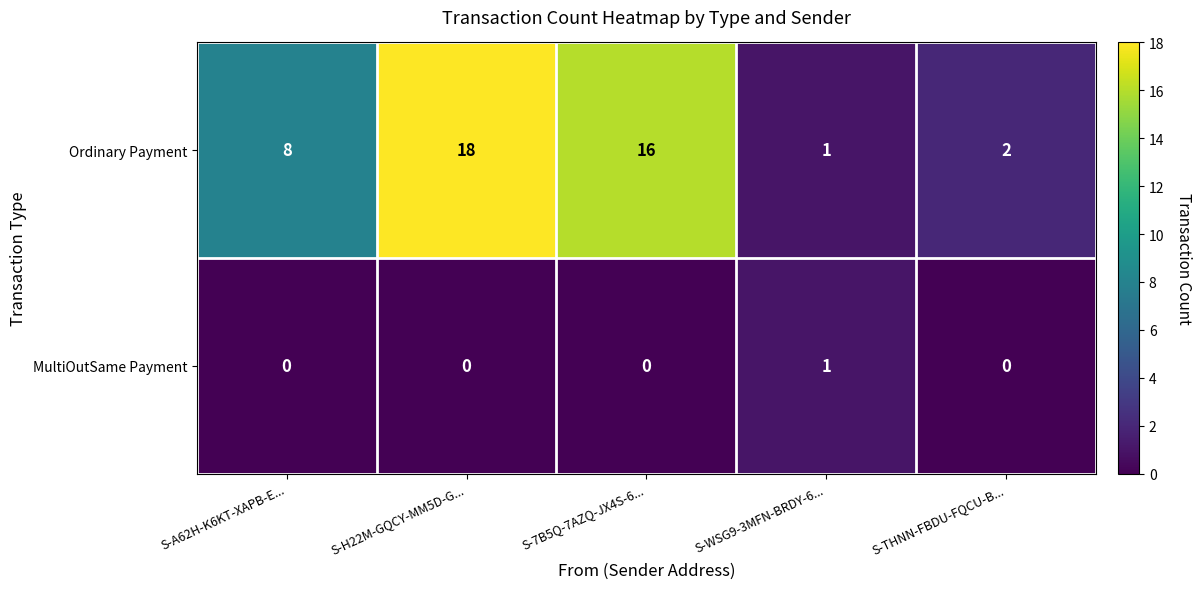

What is the approximate value of Ordinary Payment at S-A62H-K6KT-XAPB-E...?

8